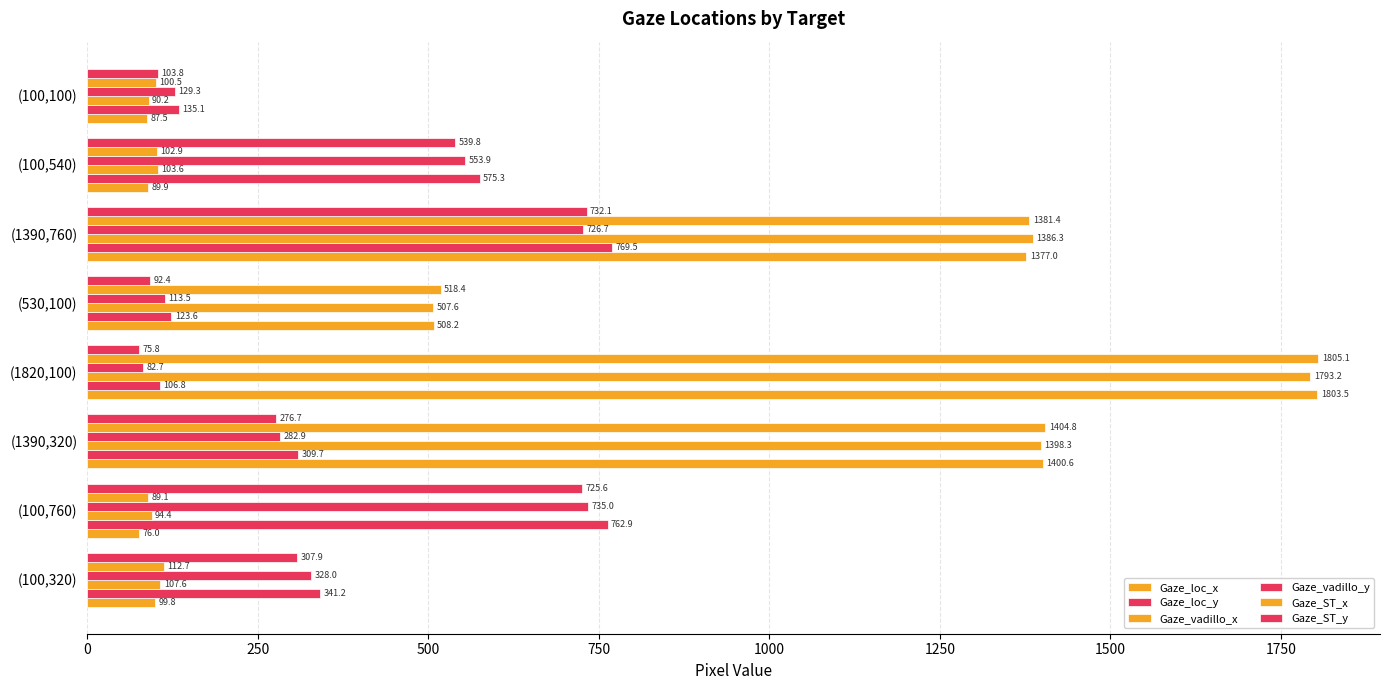

Count the number of categories in the chart.

8